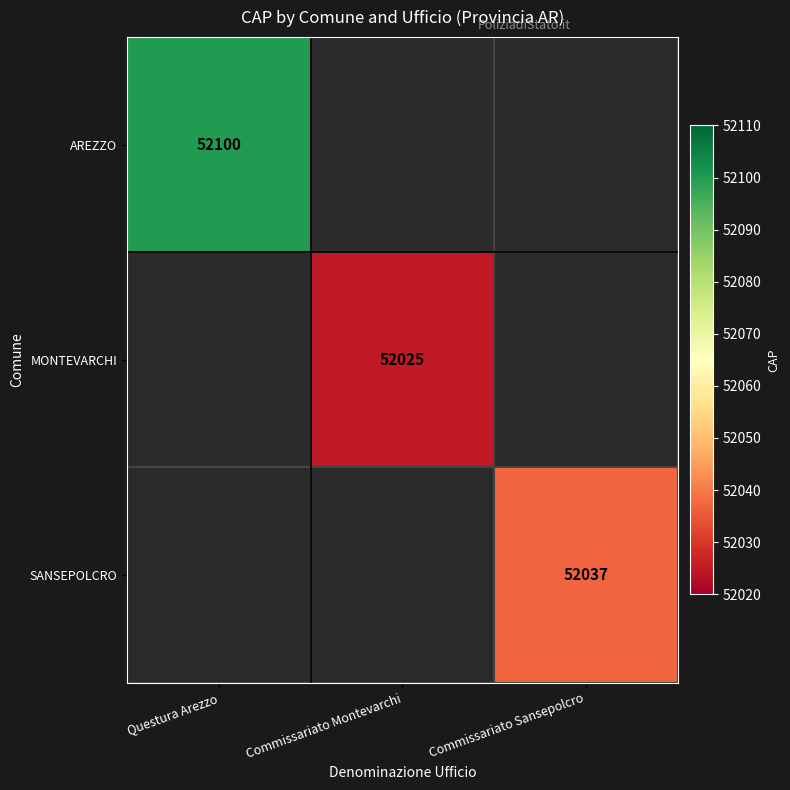

Is it true that AREZZO equals 52100 at Questura Arezzo?

True